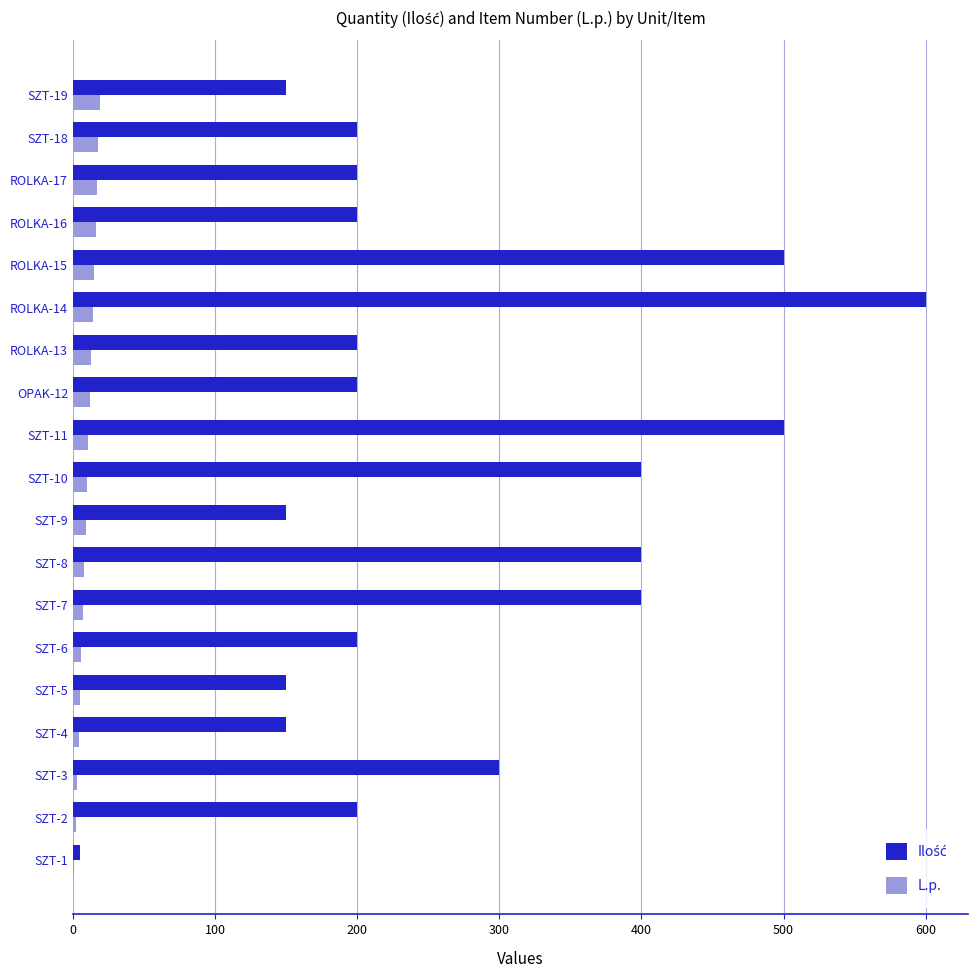

What is the maximum value shown in the chart?

600